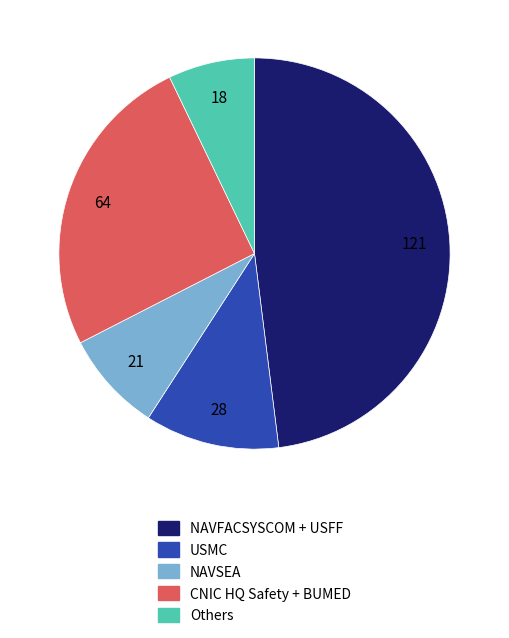

Does any single category account for the majority?

No